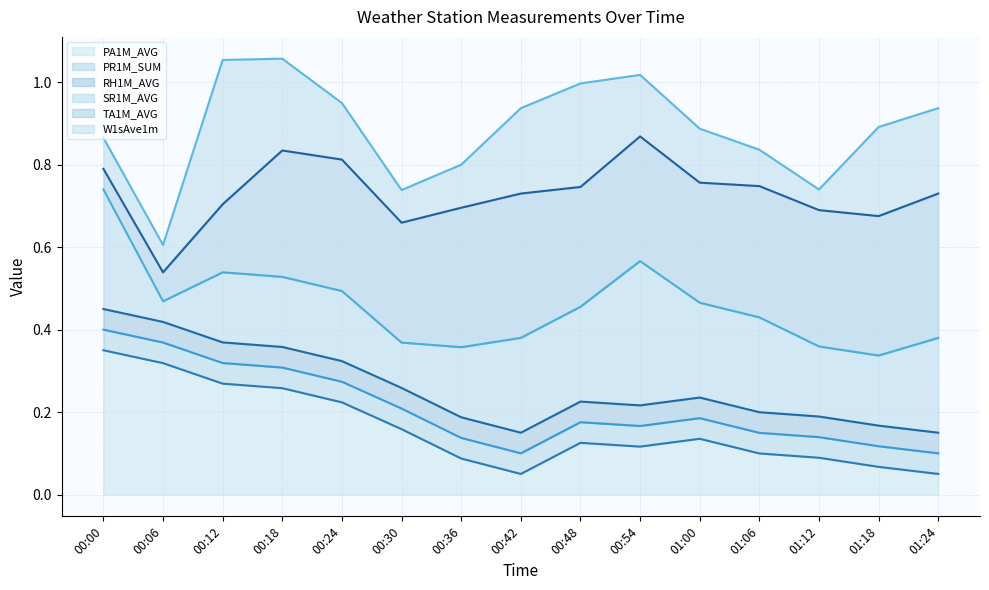

Rank the series at 00:36 from highest to lowest value.

W1sAve1m (line), TA1M_AVG (line), SR1M_AVG (line), RH1M_AVG (line), PR1M_SUM (line), PA1M_AVG (line)